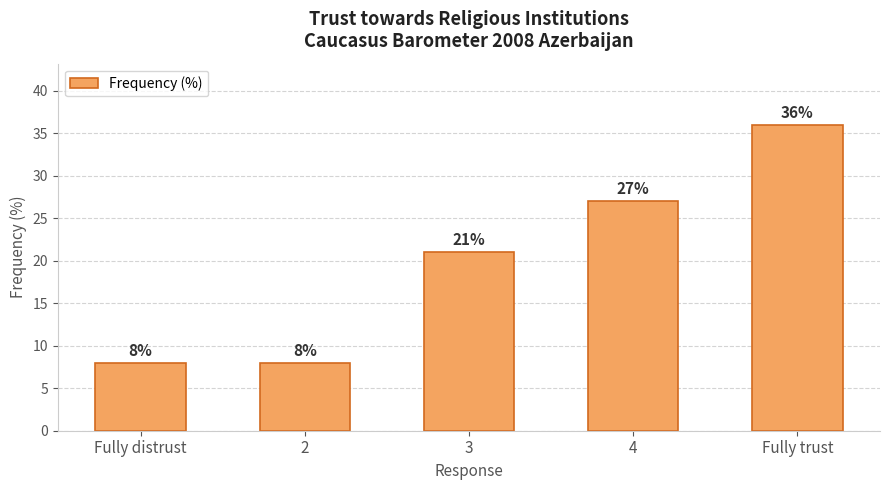

What is the average value?

20